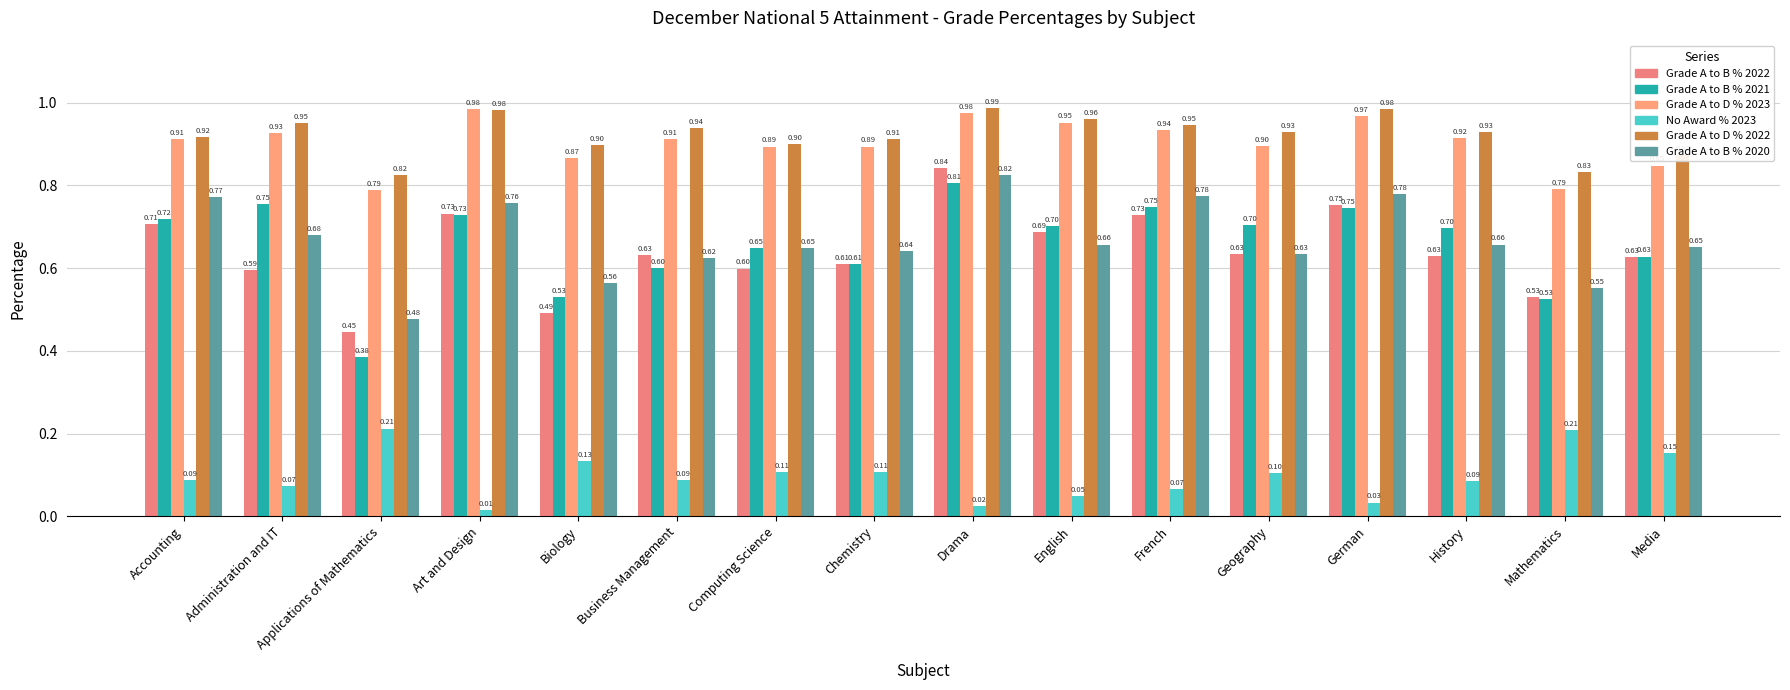

What is the lowest value of the Grade A to B % 2021 series?

0.4